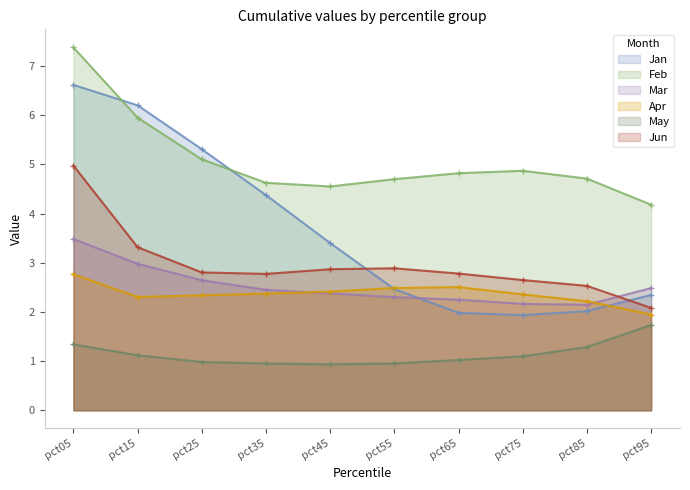

How many interior local valleys does the Mar series have?

1